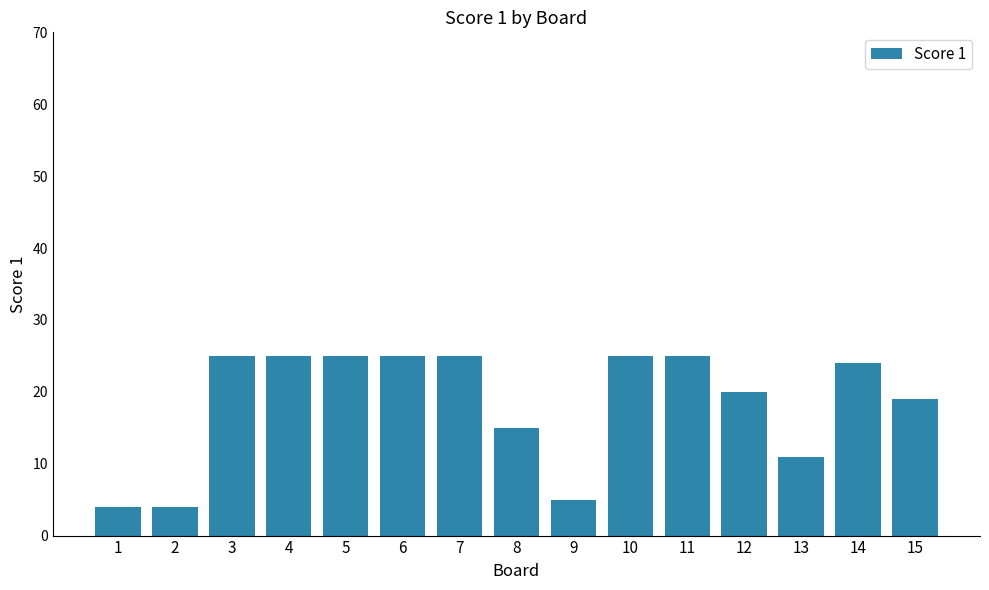

Where does the data first go above 24?

3